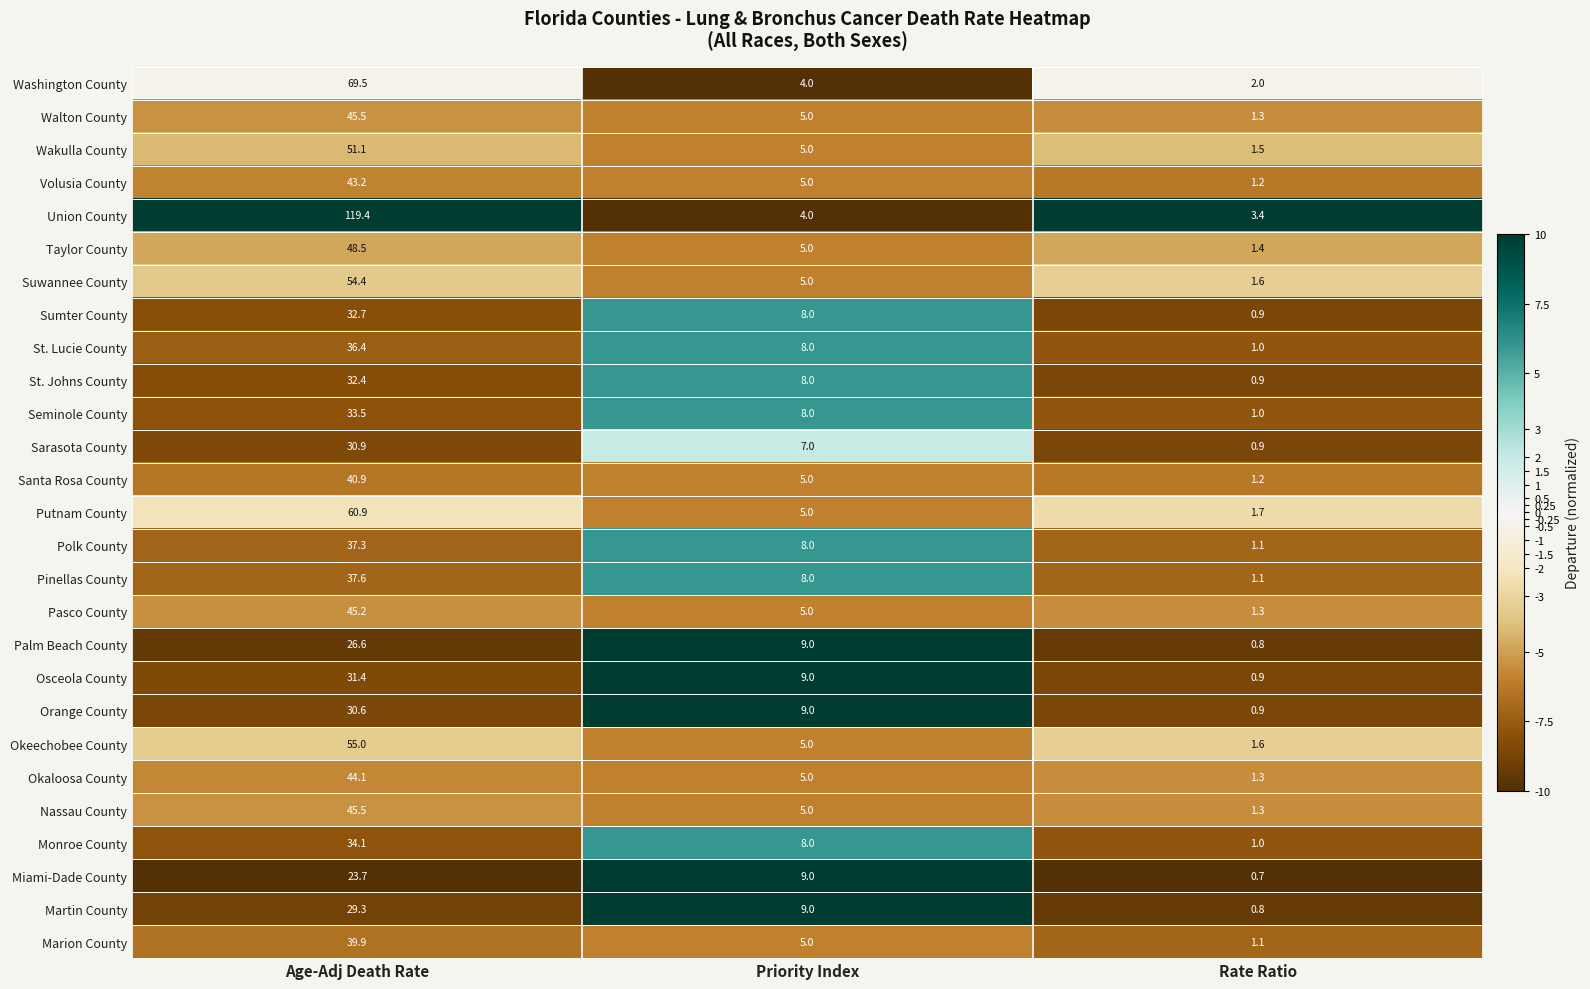

Rank the categories by Osceola County value from lowest to highest.

Rate Ratio, Priority Index, Age-Adj Death Rate